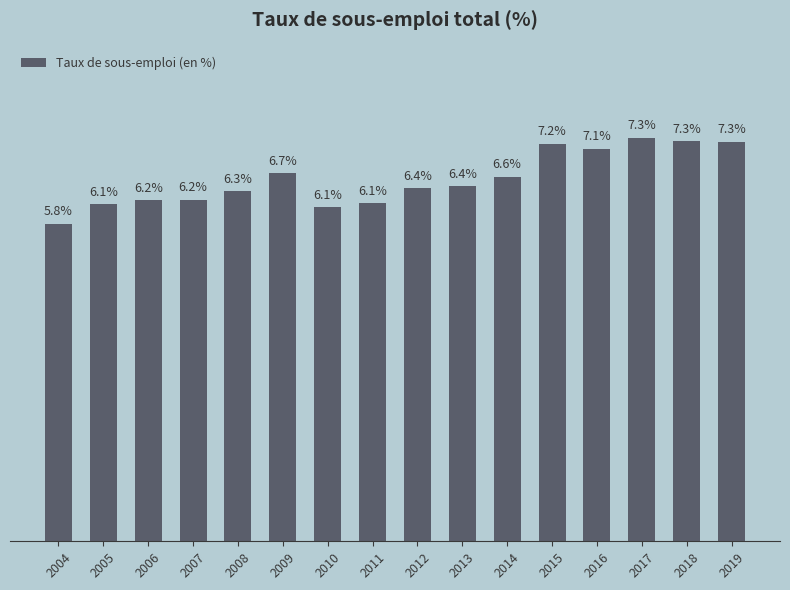

Are the bars horizontal?

No